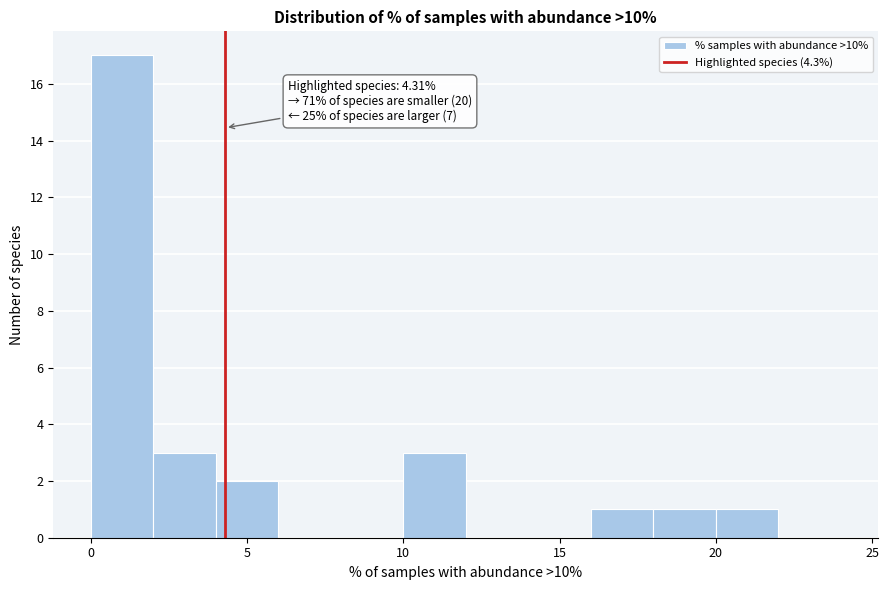

Over which range of the x-axis is the bar tallest?

0 to 2